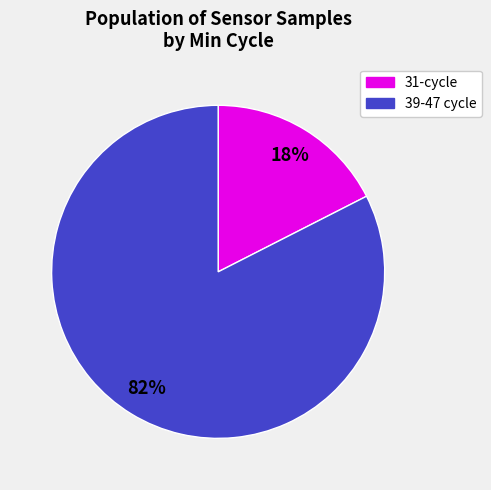

To the nearest percent, what is the average slice percentage?

50%